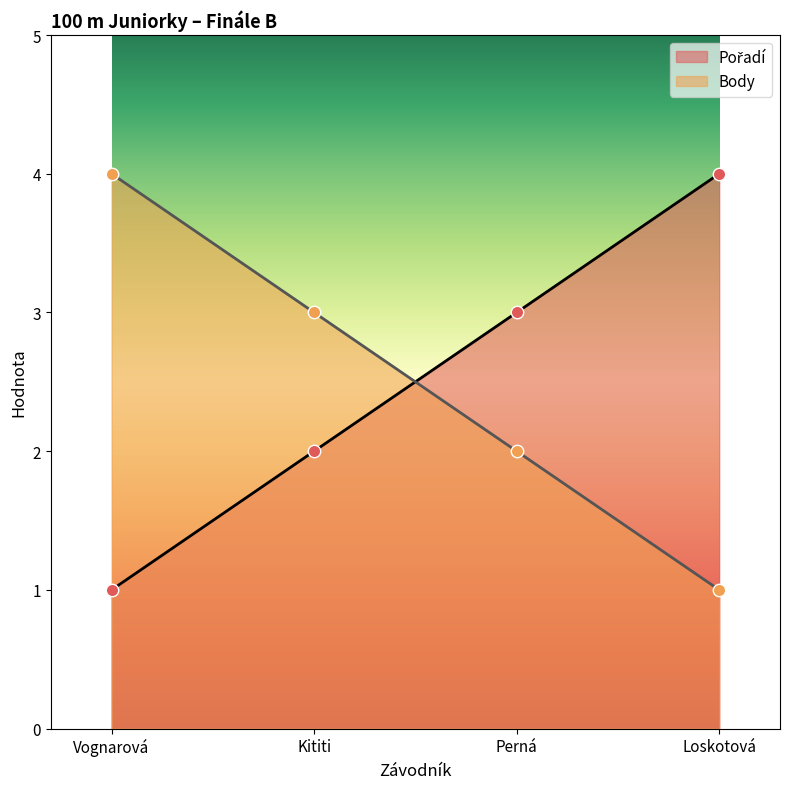

At how many categories does at least one series exceed 1?

4